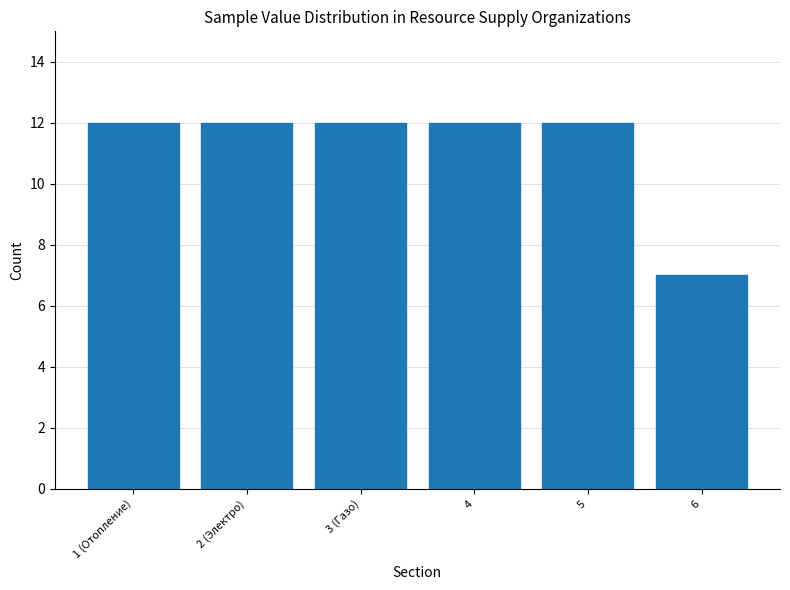

Reading right to left, list all the values displayed in this chart.

6=7	5=12	4=12	3 (Газо)=12	2 (Электро)=12	1 (Отопление)=12